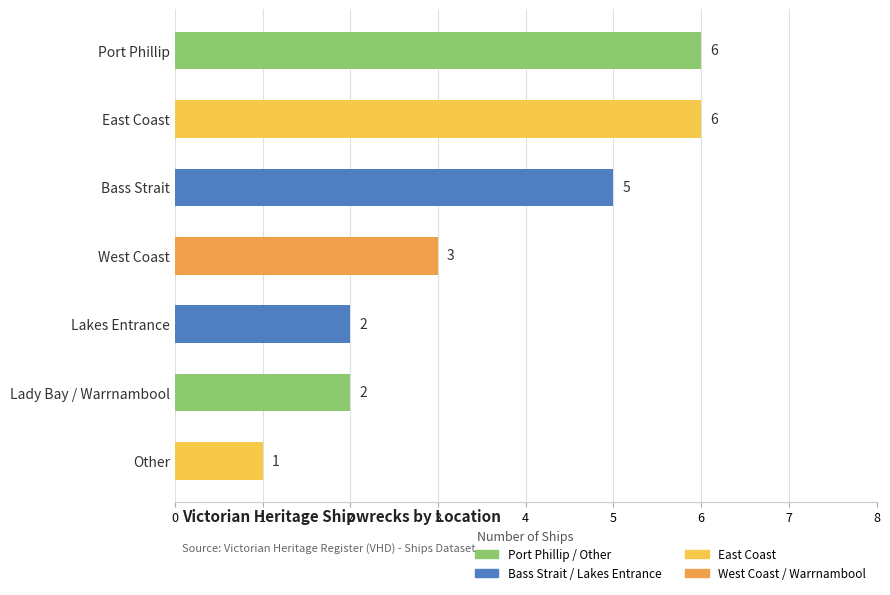

What is the change in value from East Coast to Lady Bay / Warrnambool?

-4